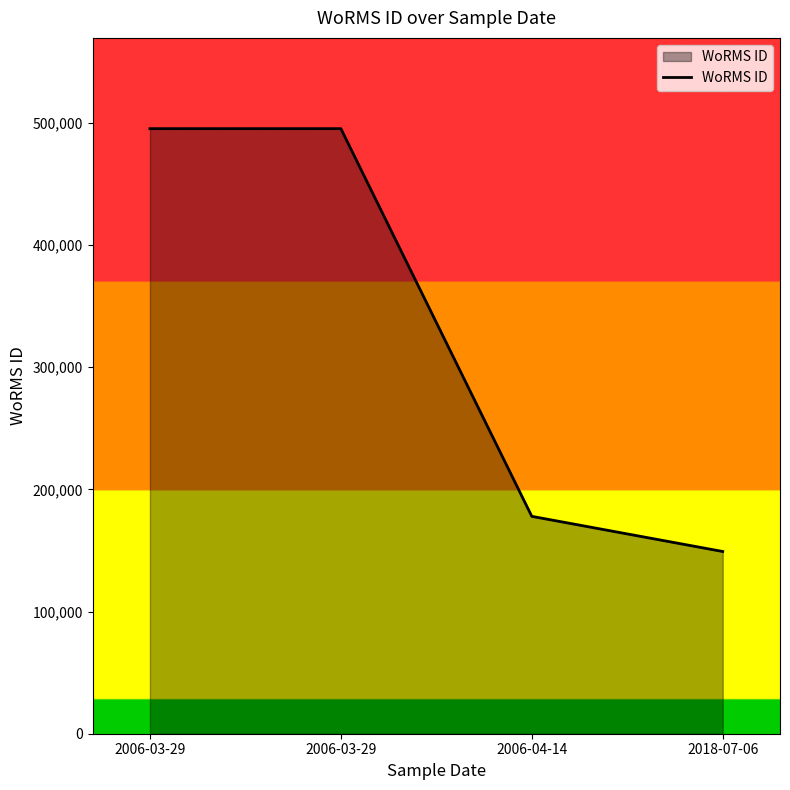

What is the value of the 4th point from the left?

149142